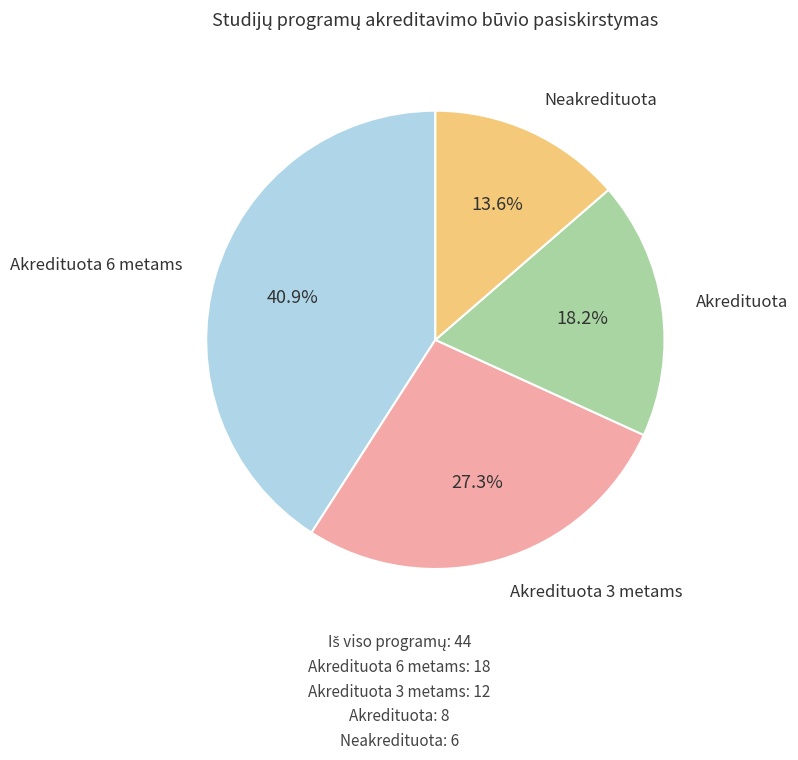

Is there a majority slice in this chart?

No